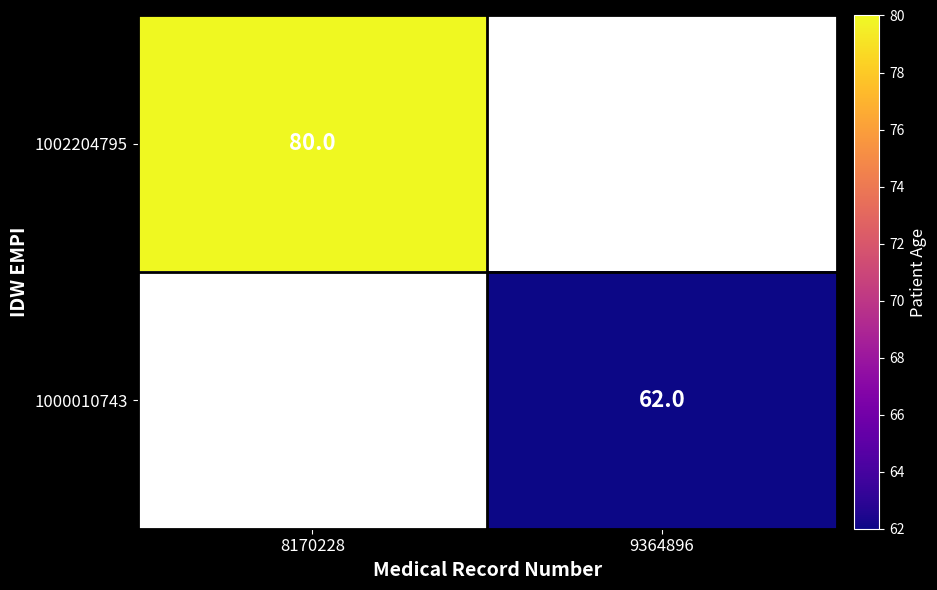

The 1002204795 series shows 44 at 8170228. True or false?

False